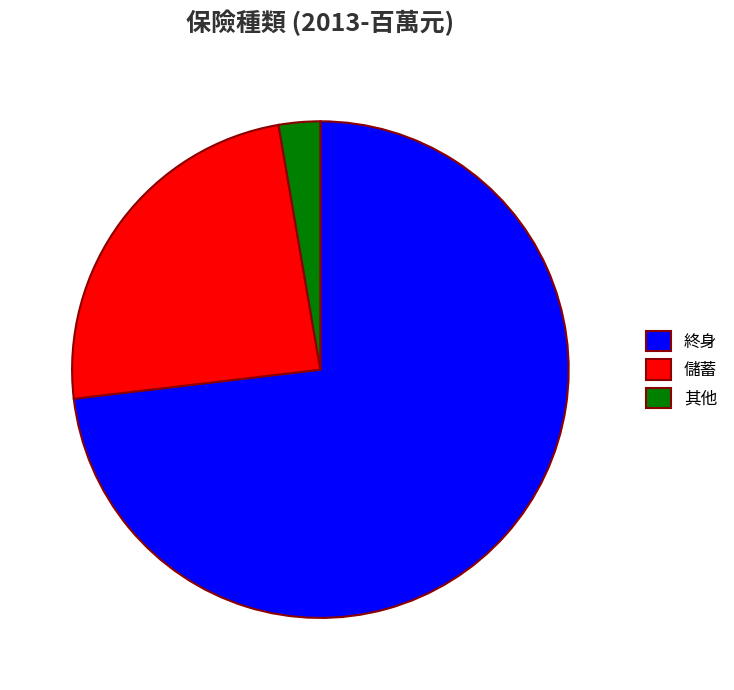

Do 儲蓄 and 其他 together represent more than half of the pie?

No